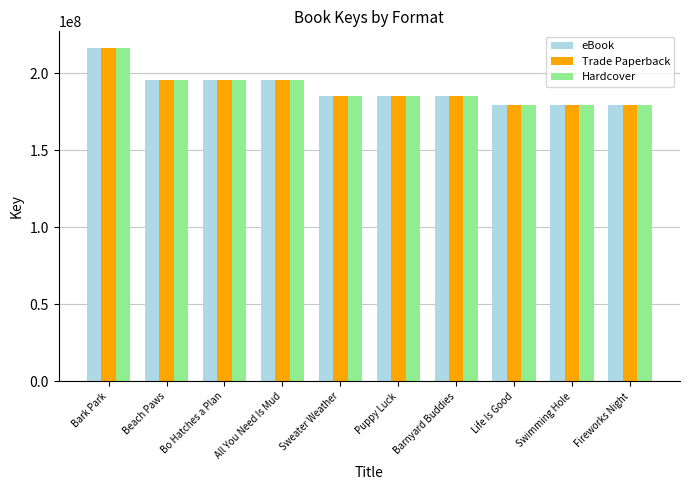

What is the label of the 8th bar from the right?

Bo Hatches a Plan